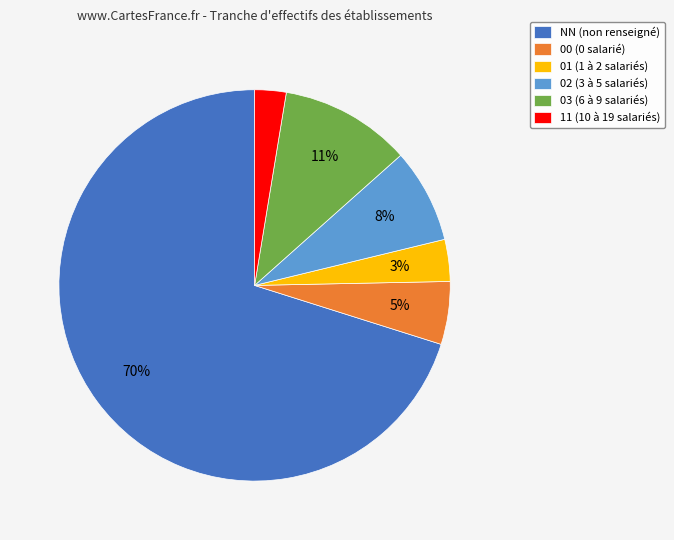

The 00 slice represents 5% of the pie. True or false?

True